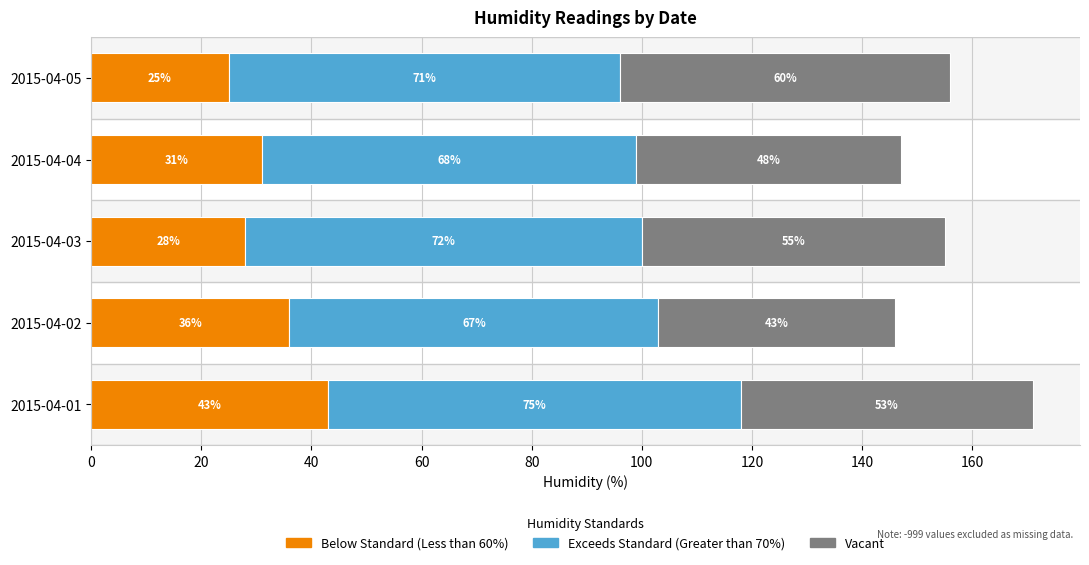

At which category is the sum across all series the highest?

2015-04-01